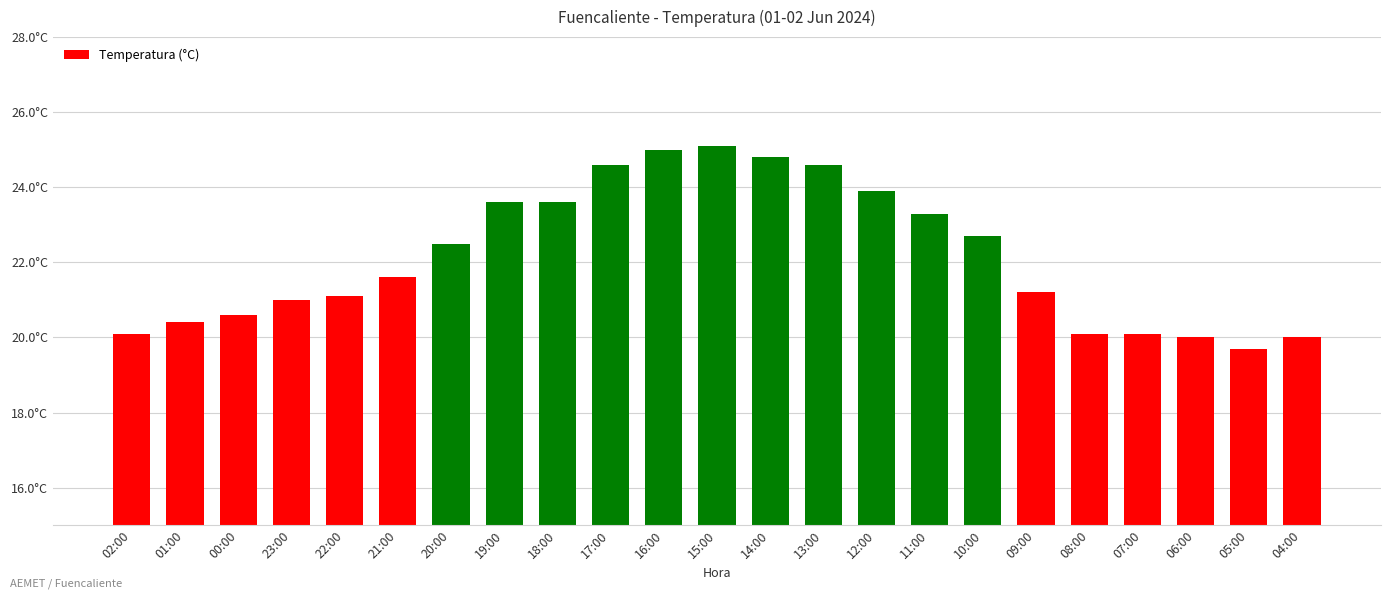

Does the chart contain any negative values?

No